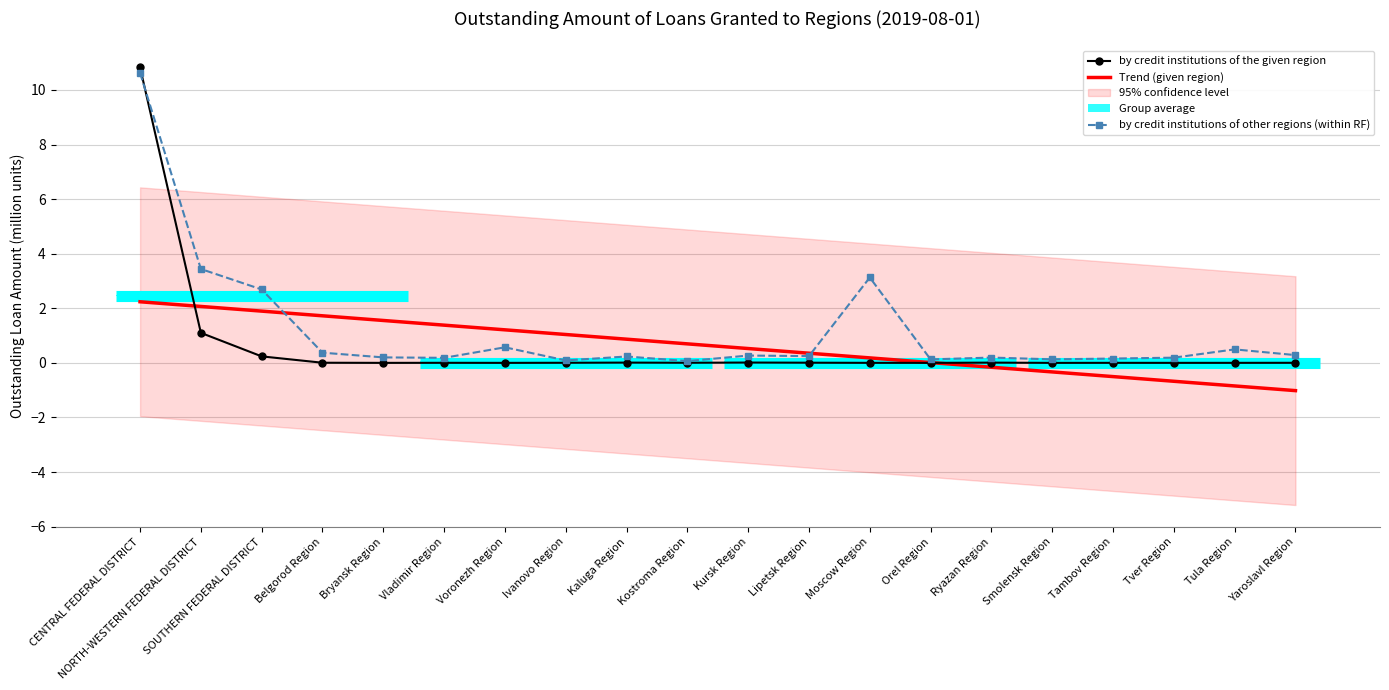

Reading left to right, transcribe all the data shown in this chart.

by credit institutions of the given region: CENTRAL FEDERAL DISTRICT=10.8	NORTH-WESTERN FEDERAL DISTRICT=1.1	SOUTHERN FEDERAL DISTRICT=0.2	Belgorod Region=0.0	Bryansk Region=0.0	Vladimir Region=0.0	Voronezh Region=0.0	Ivanovo Region=0.0	Kaluga Region=0.0	Kostroma Region=0.0	Kursk Region=0.0	Lipetsk Region=0.0	Moscow Region=0.0	Orel Region=0.0	Ryazan Region=0.0	Smolensk Region=0.0	Tambov Region=0.0	Tver Region=0.0	Tula Region=0.0	Yaroslavl Region=0.0
Trend (given region): CENTRAL FEDERAL DISTRICT=2.2	NORTH-WESTERN FEDERAL DISTRICT=2.1	SOUTHERN FEDERAL DISTRICT=1.9	Belgorod Region=1.7	Bryansk Region=1.6	Vladimir Region=1.4	Voronezh Region=1.2	Ivanovo Region=1.0	Kaluga Region=0.9	Kostroma Region=0.7	Kursk Region=0.5	Lipetsk Region=0.4	Moscow Region=0.2	Orel Region=0.0	Ryazan Region=-0.2	Smolensk Region=-0.3	Tambov Region=-0.5	Tver Region=-0.7	Tula Region=-0.8	Yaroslavl Region=-1.0
by credit institutions of other regions (within RF): CENTRAL FEDERAL DISTRICT=10.6	NORTH-WESTERN FEDERAL DISTRICT=3.4	SOUTHERN FEDERAL DISTRICT=2.7	Belgorod Region=0.4	Bryansk Region=0.2	Vladimir Region=0.2	Voronezh Region=0.6	Ivanovo Region=0.1	Kaluga Region=0.2	Kostroma Region=0.1	Kursk Region=0.3	Lipetsk Region=0.2	Moscow Region=3.1	Orel Region=0.1	Ryazan Region=0.2	Smolensk Region=0.1	Tambov Region=0.2	Tver Region=0.2	Tula Region=0.5	Yaroslavl Region=0.3